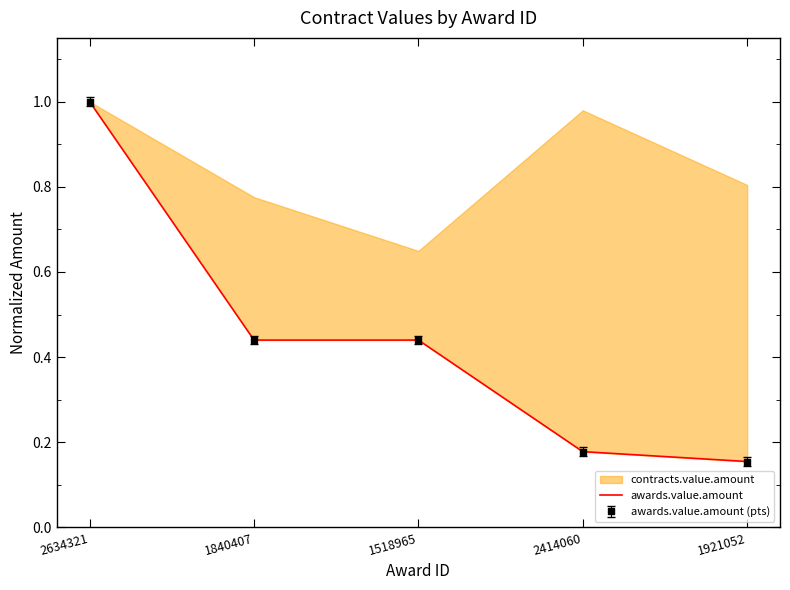

What is the sum of the values at 1840407 and 1518965?

0.9